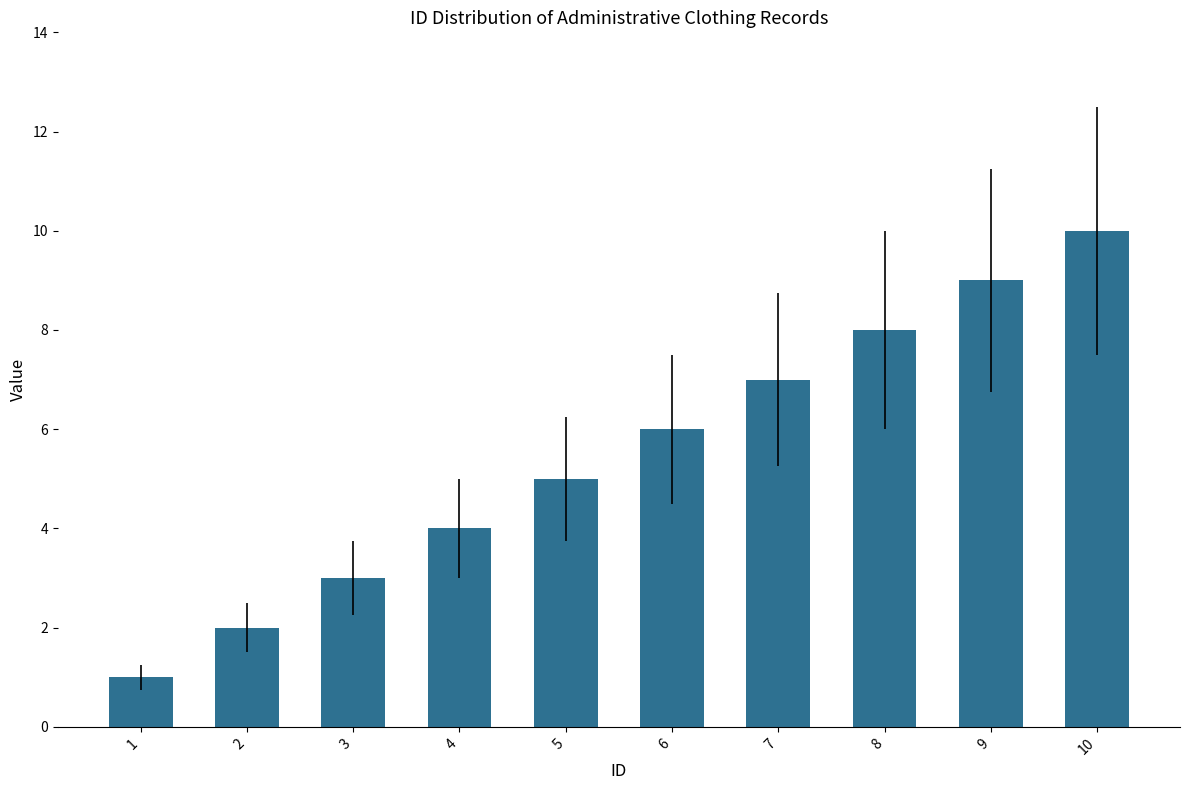

Count the number of data series in this chart.

1